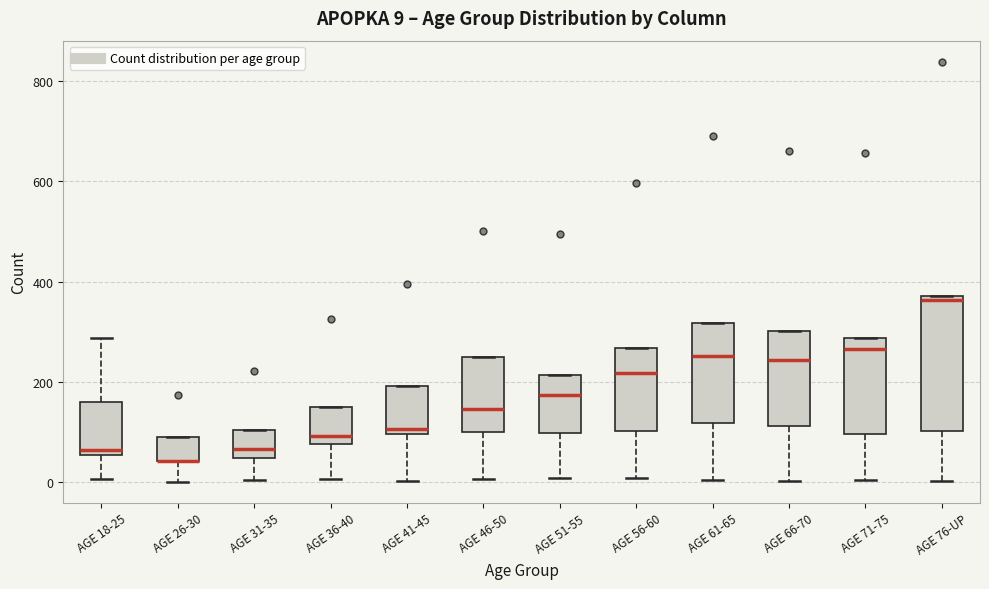

Which box is the tallest, from its lower edge to its upper edge?

AGE 76-UP